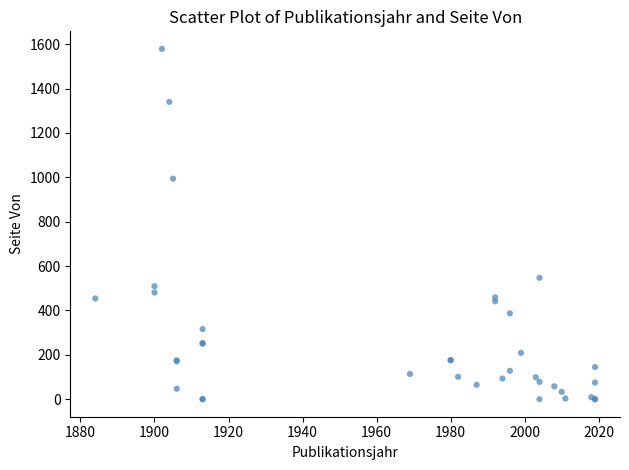

What Y value in the scatter plot is closest to 789?

994